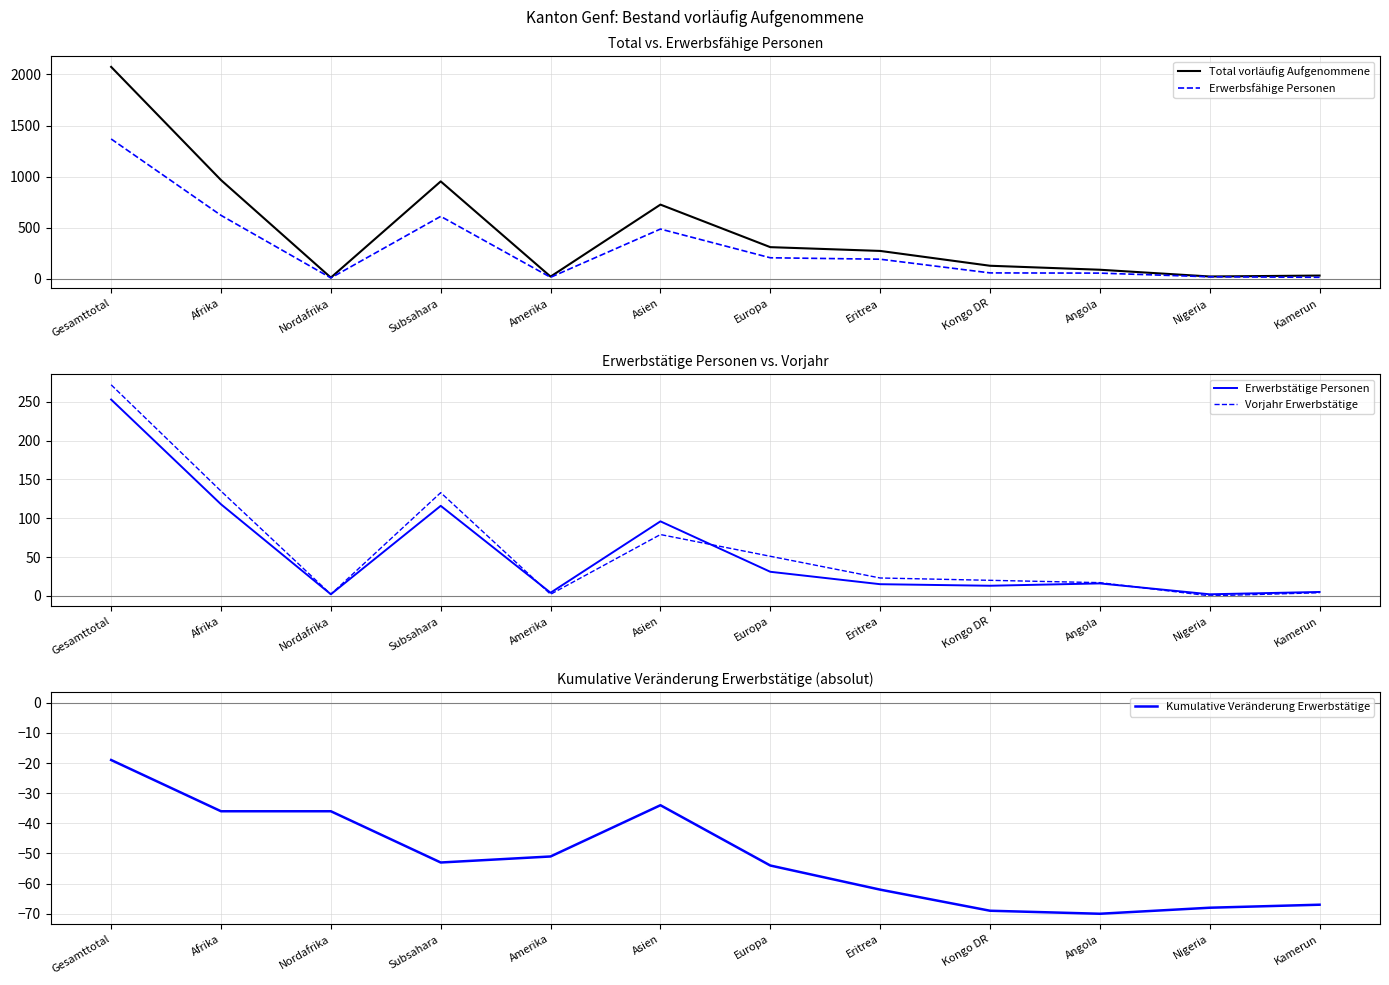

Does the chart have visible grid lines?

Yes